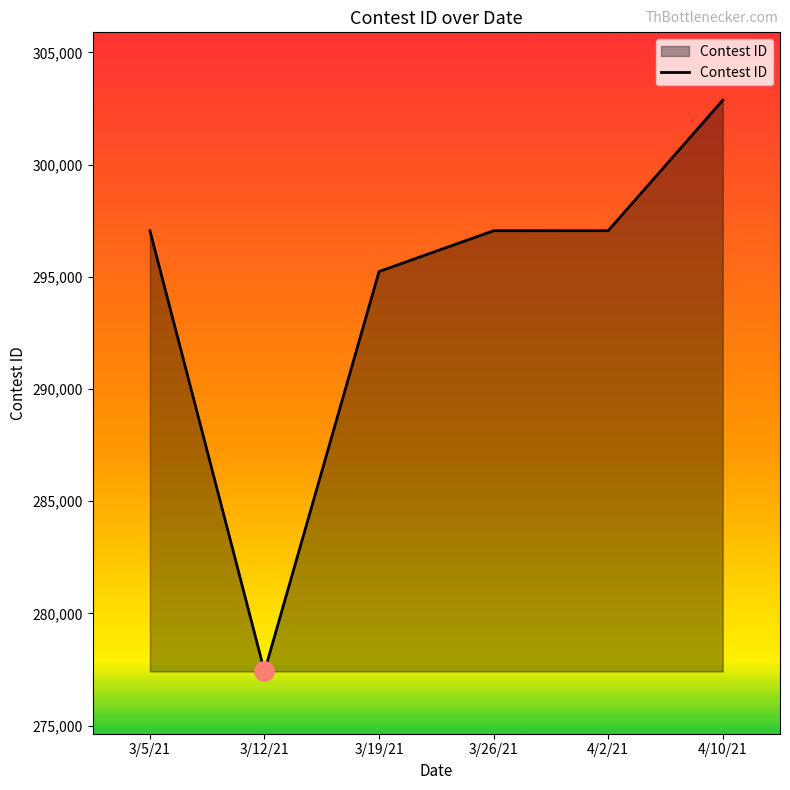

What is the difference between the maximum and minimum values?

25455